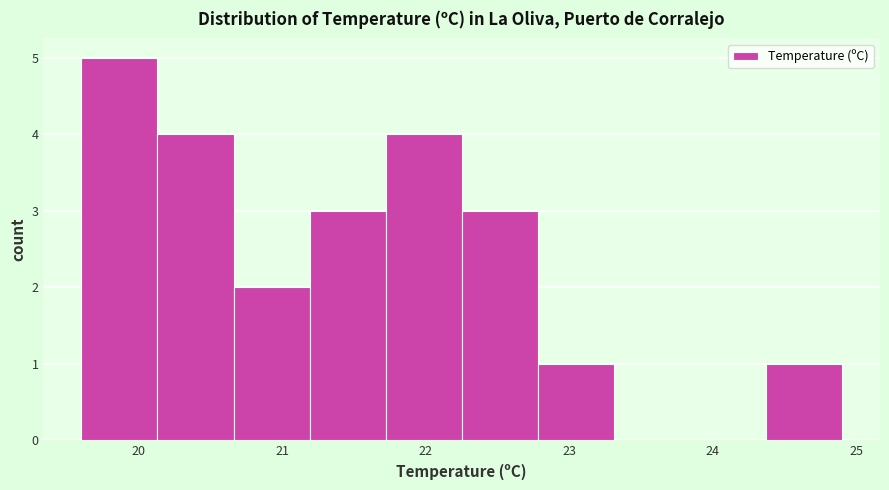

Which range on the x-axis has the tallest bar?

19.60 to 20.13